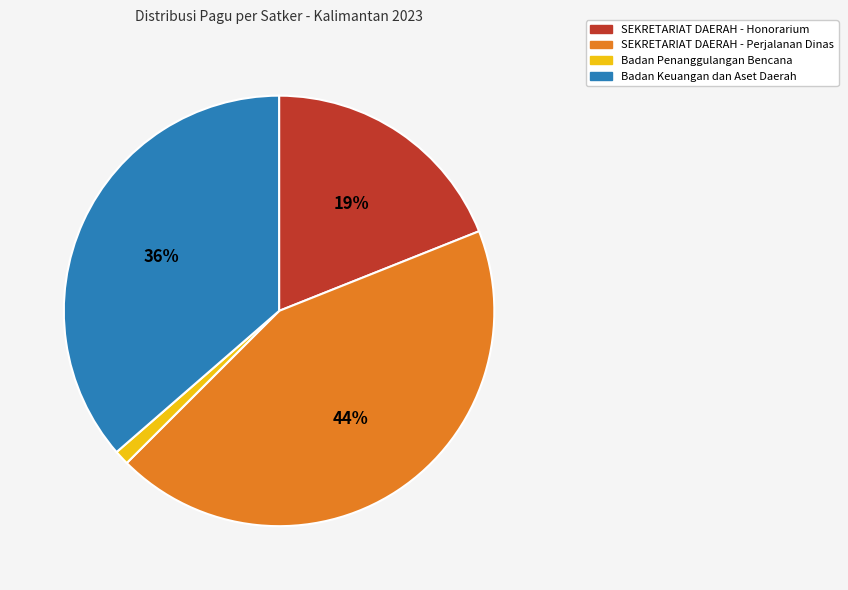

Count the number of slices in the pie.

4